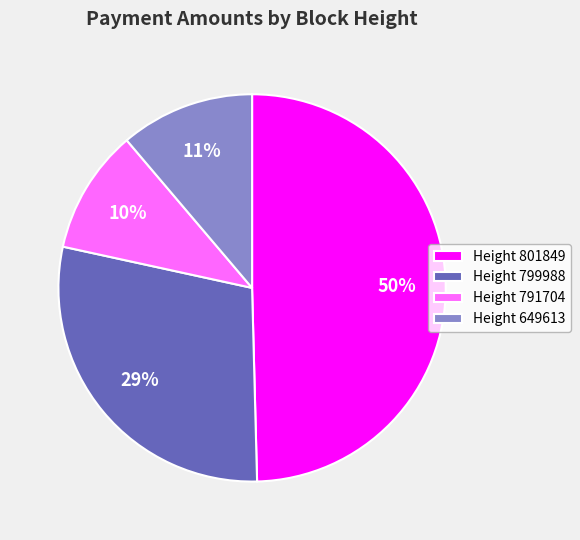

To the nearest percent, what is the combined percentage of Height 801849 and Height 649613?

61%